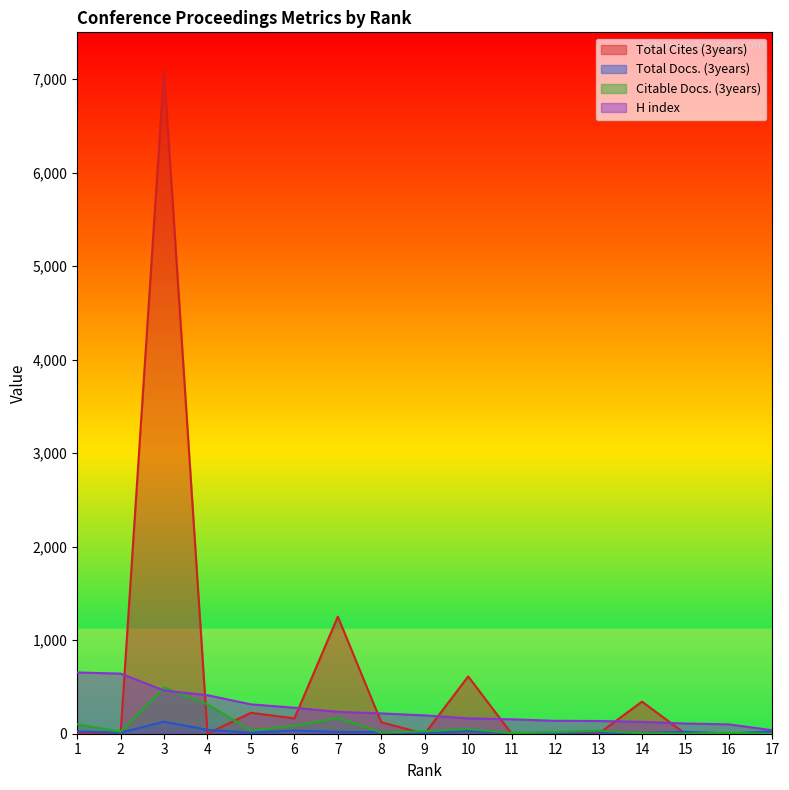

Is the value of Citable Docs. (3years) at 16 greater than the value of Total Cites (3years) at 9?

Yes